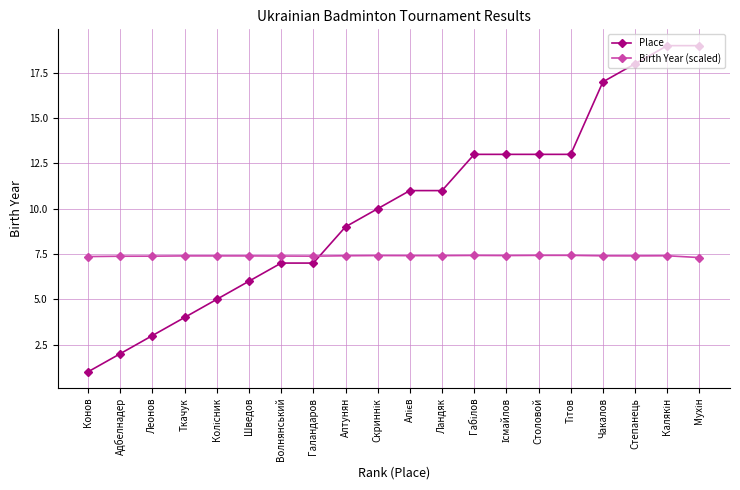

What are all the series names shown in the legend?

Place, Birth Year (scaled)